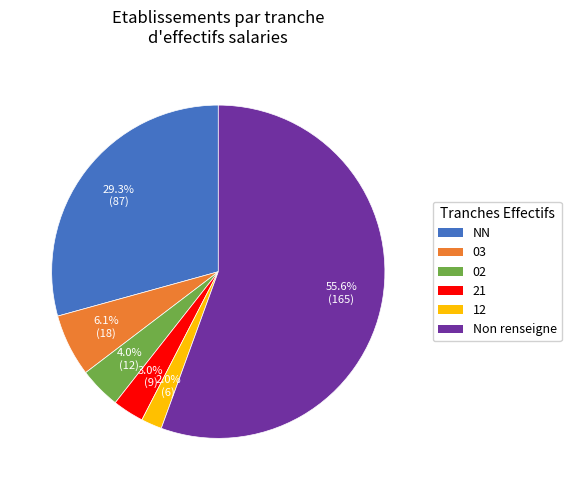

Is there any slice that represents more than half of the pie?

Yes